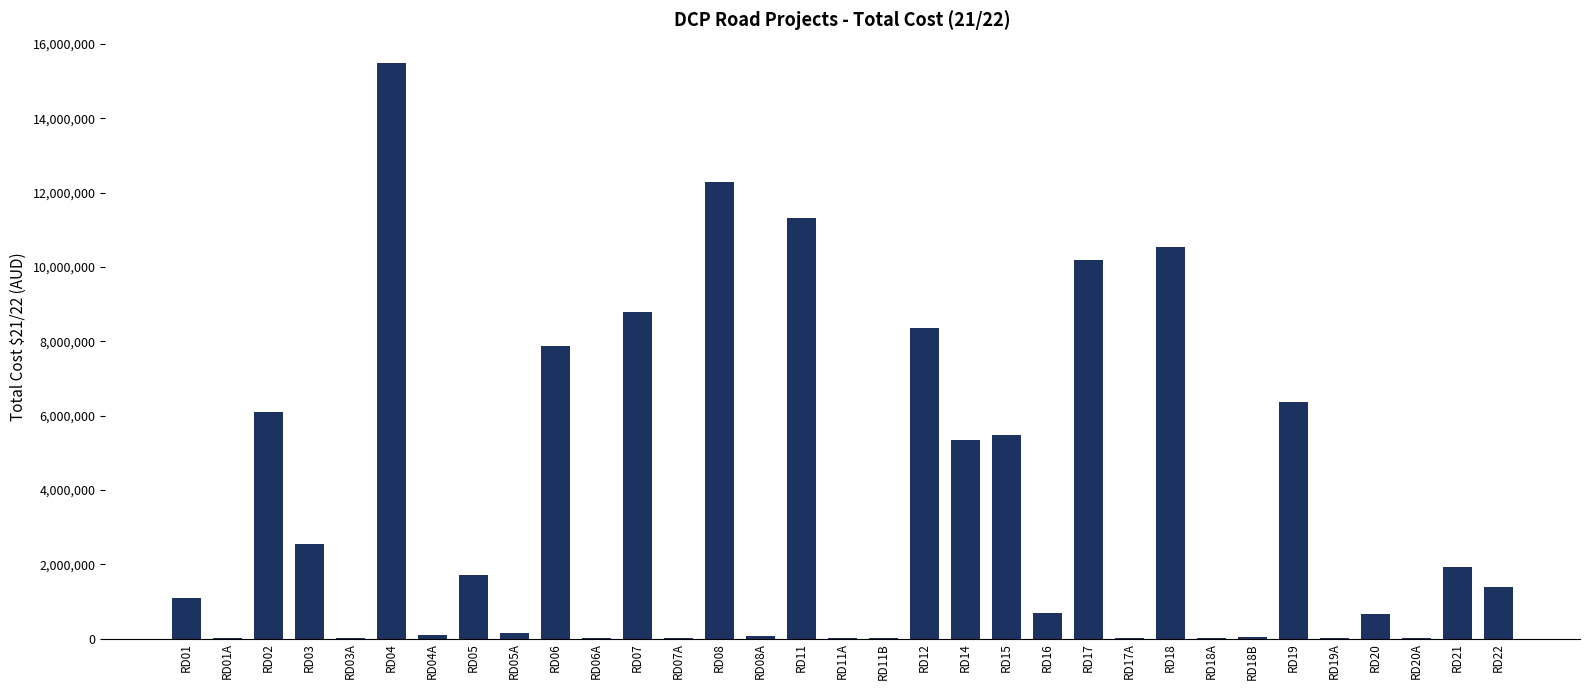

Which category has the highest value across all series?

RD04